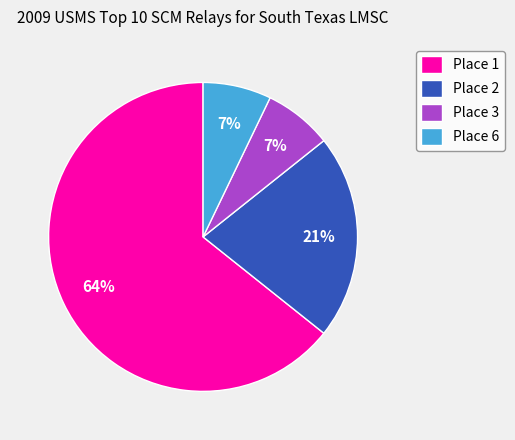

Does Place 3 account for over 50% of the chart?

No